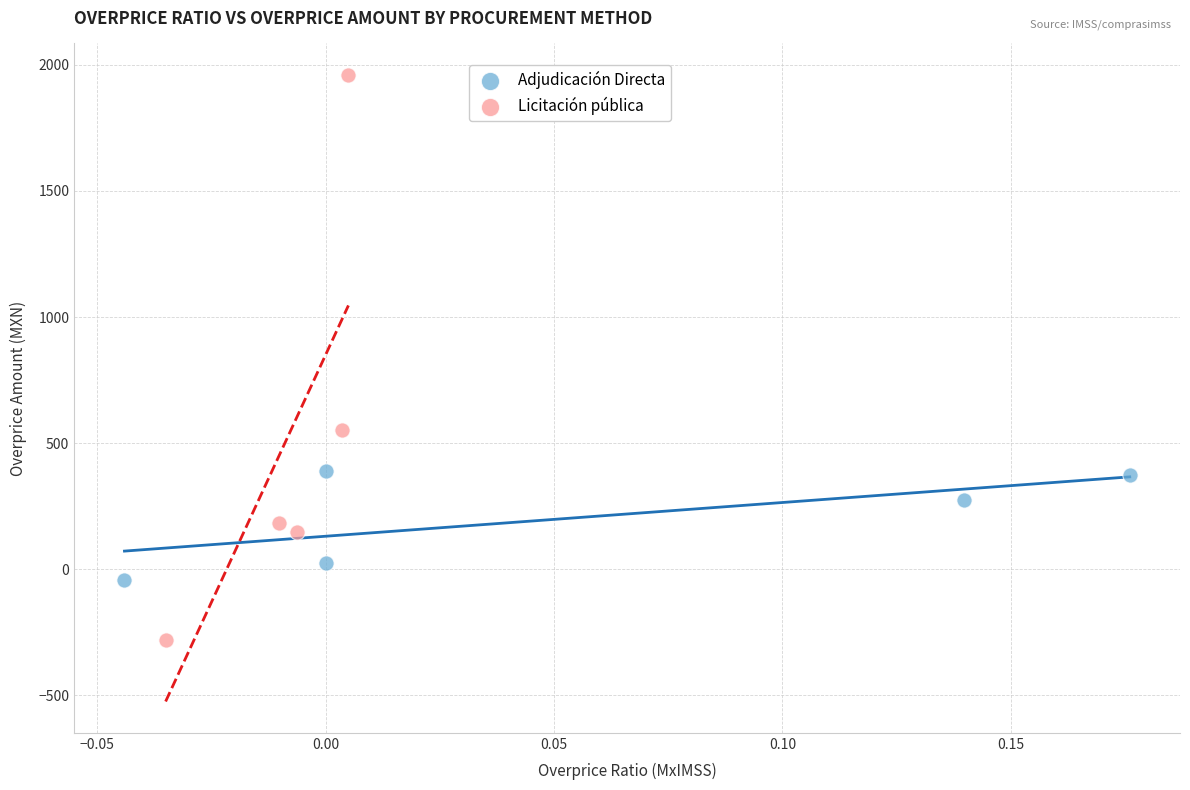

Which series reaches the maximum Y coordinate?

Licitación pública